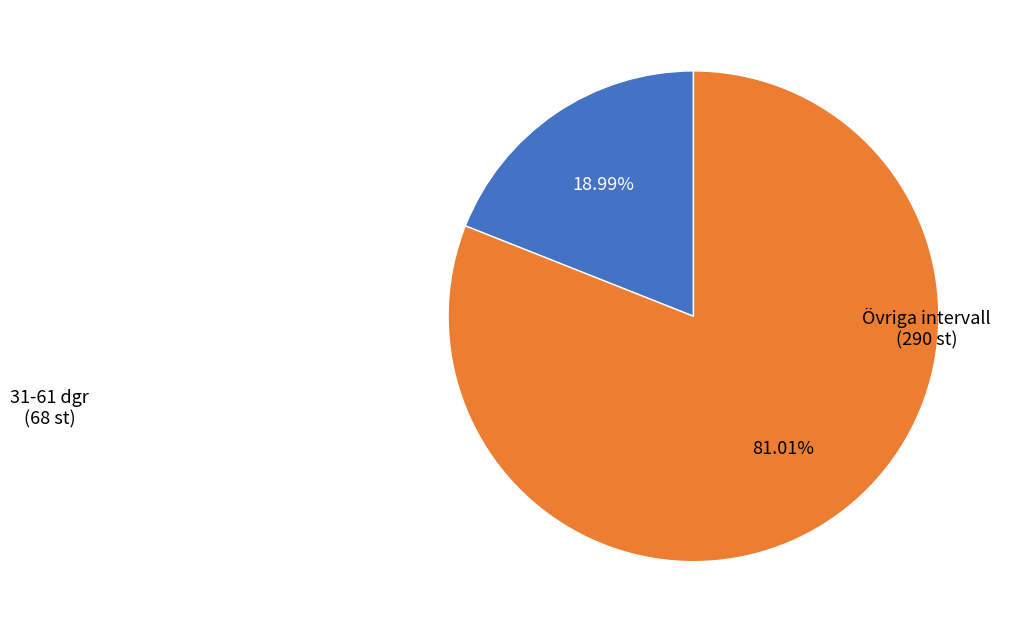

Does any single category account for the majority?

Yes